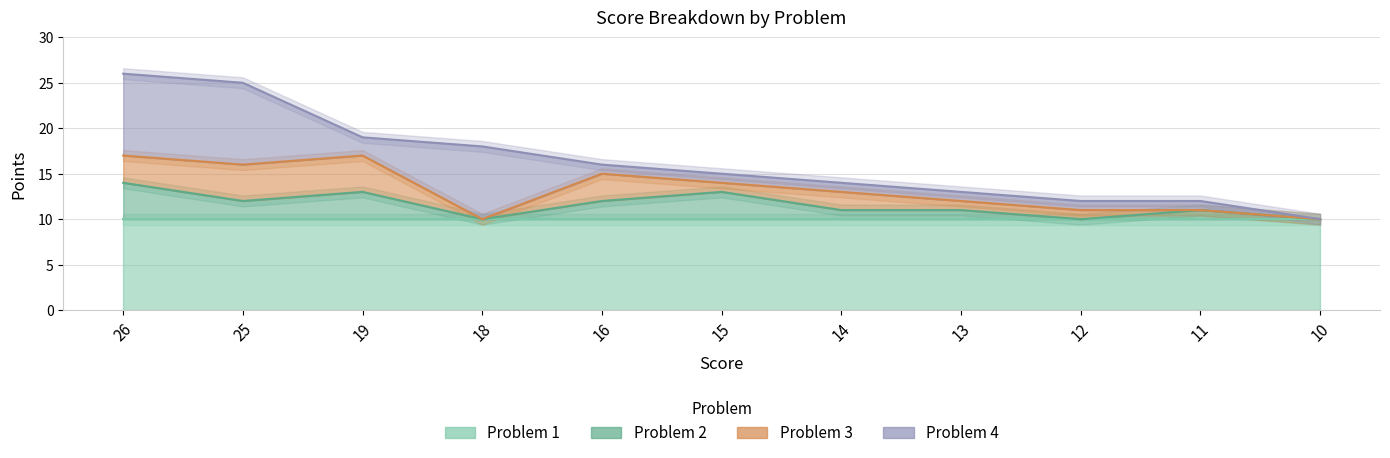

What is the total value across all series at 10?

10